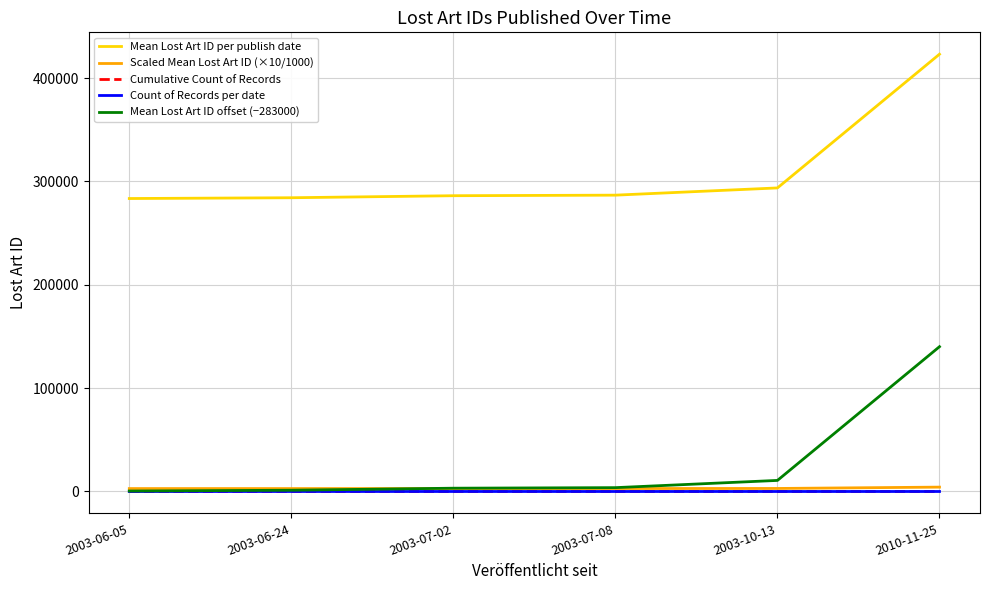

What is the approximate value of Count of Records per date at 2003-07-02?

10.0